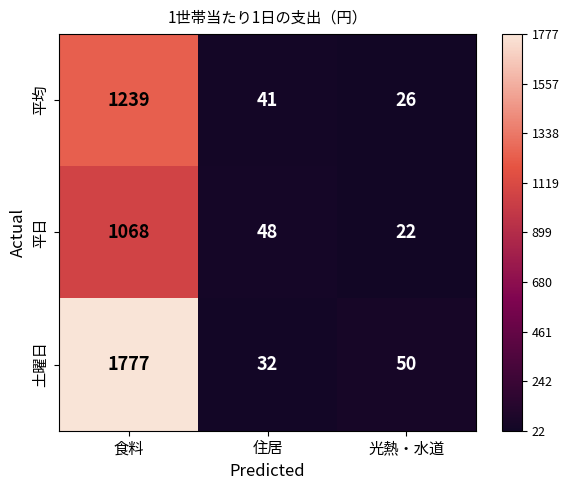

Between 食料 and 住居, which series saw the biggest shift?

土曜日